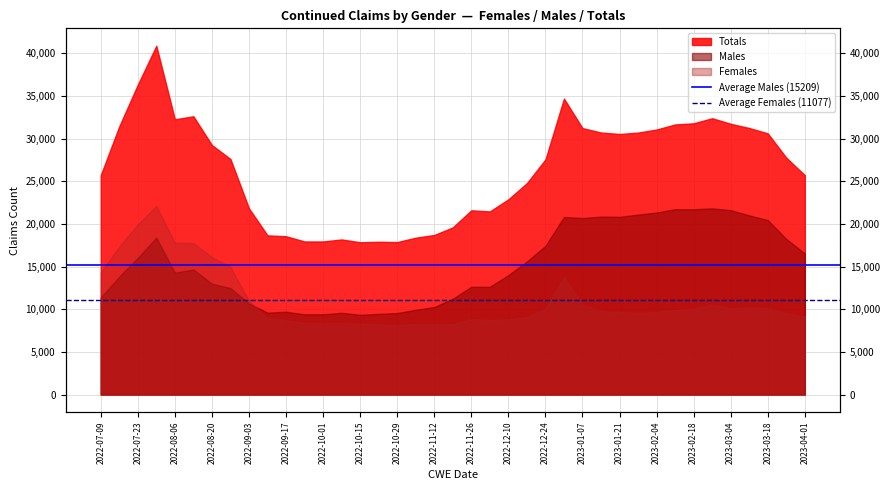

What value does the Average Females (11077) series have at 2022-07-23?

11076.5